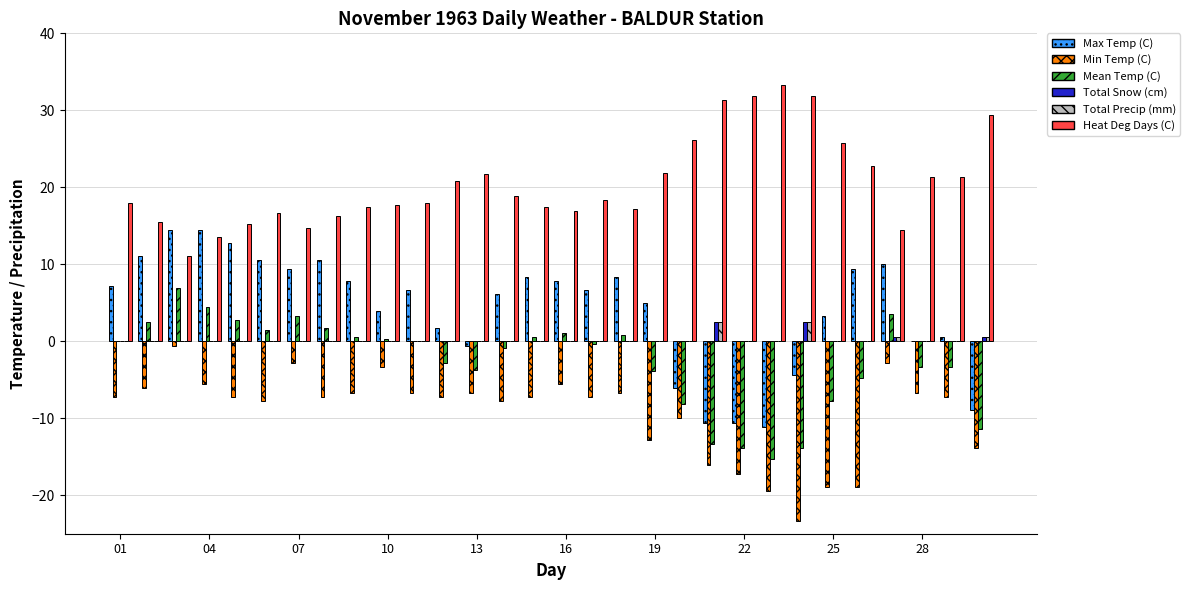

What is the average value of the Heat Deg Days (C) series?

20.6